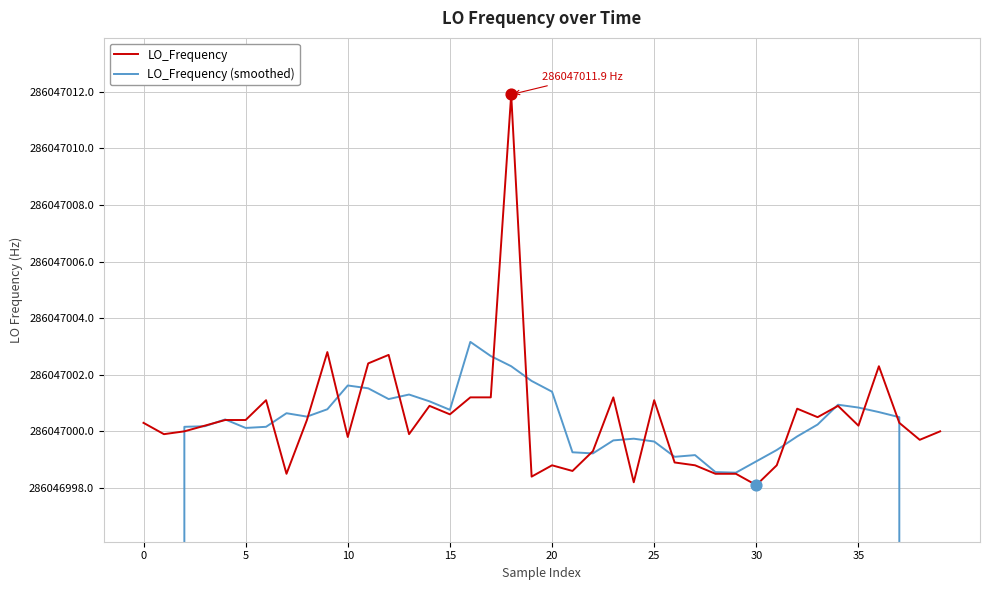

Which series reaches the minimum Y coordinate?

LO_Frequency (smoothed)